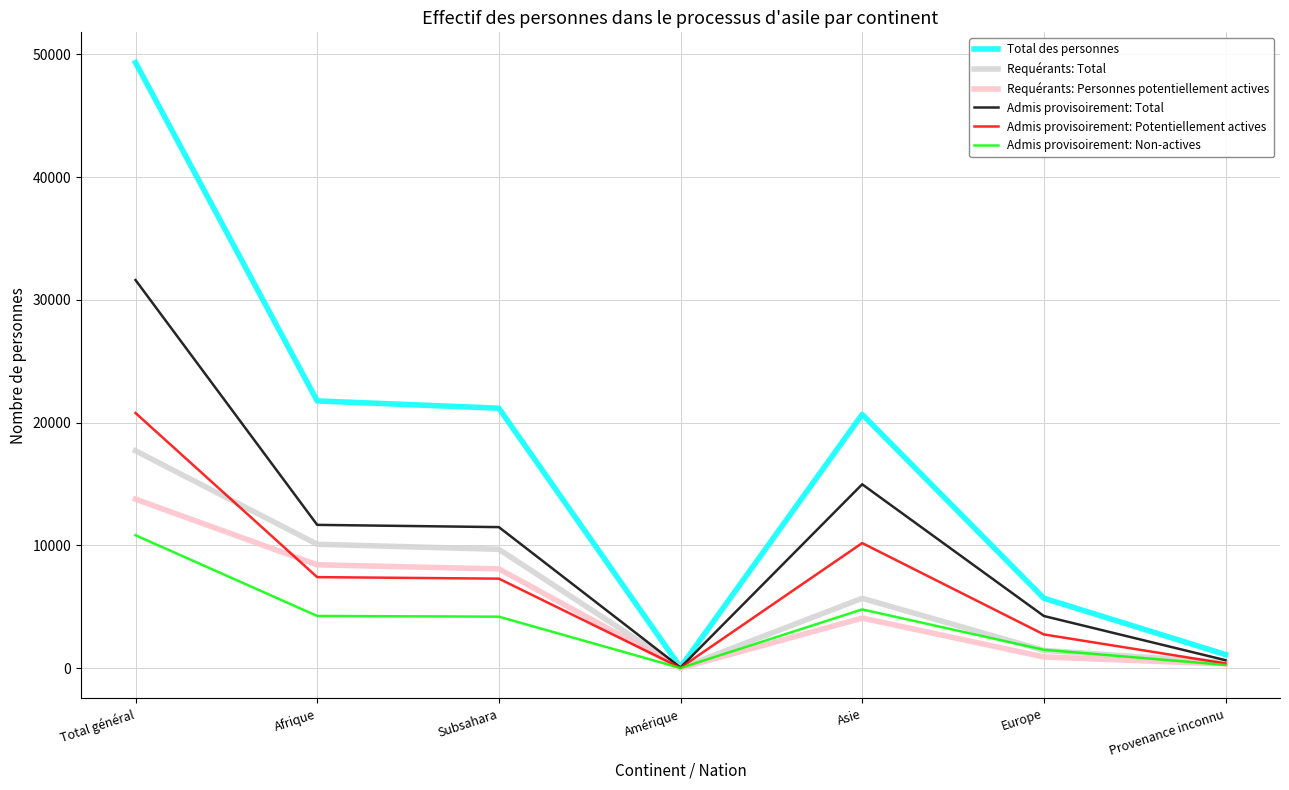

What is the spread (max minus min) of values at Afrique?

17515